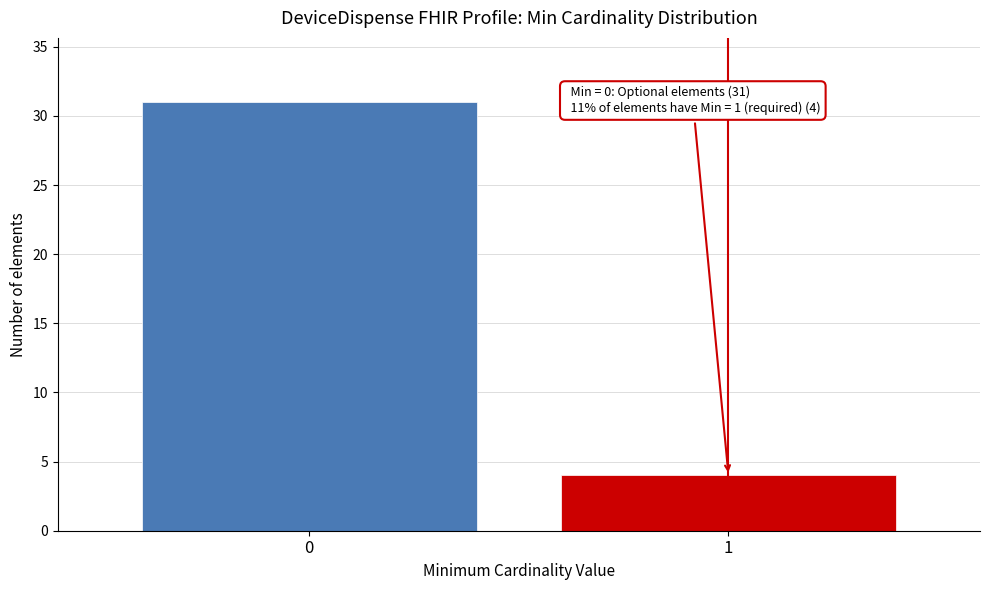

Reading left to right, transcribe all the data shown in this chart.

31	4